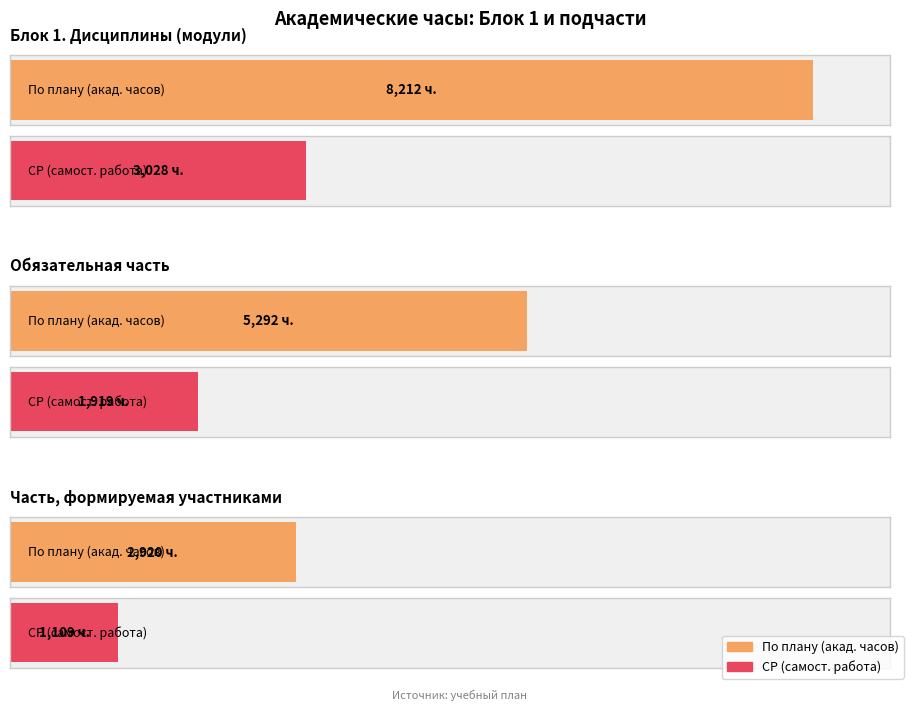

Is it true that СР equals 4499 at Блок 1.Дисциплины (модули)?

False